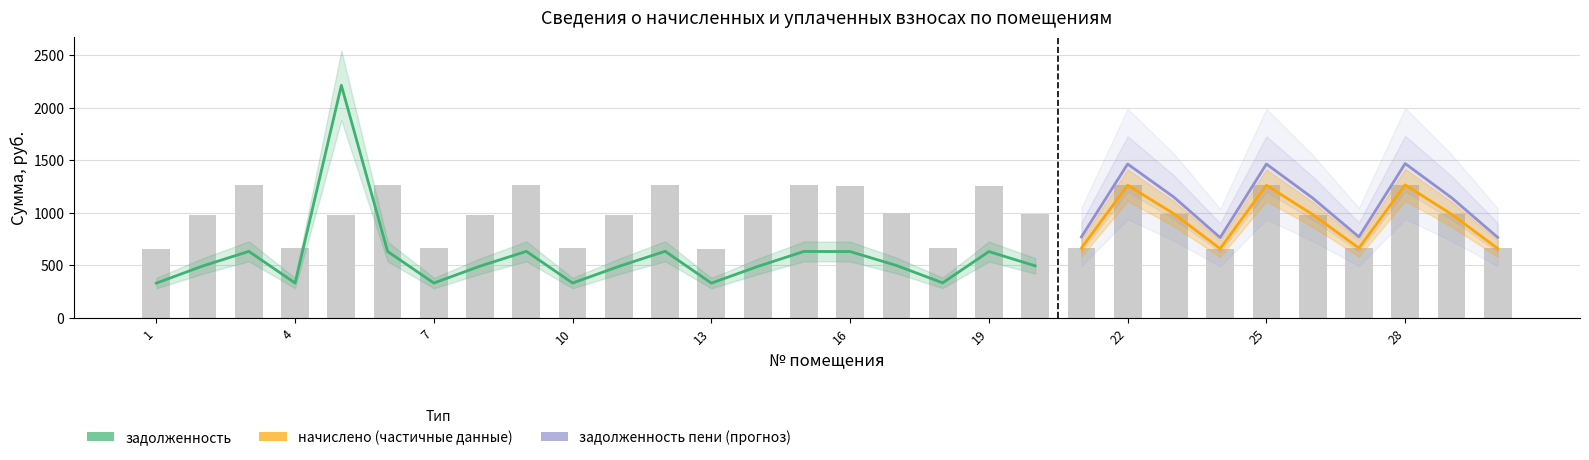

True or false: уплачено has a value of 77.6 at 4.

False